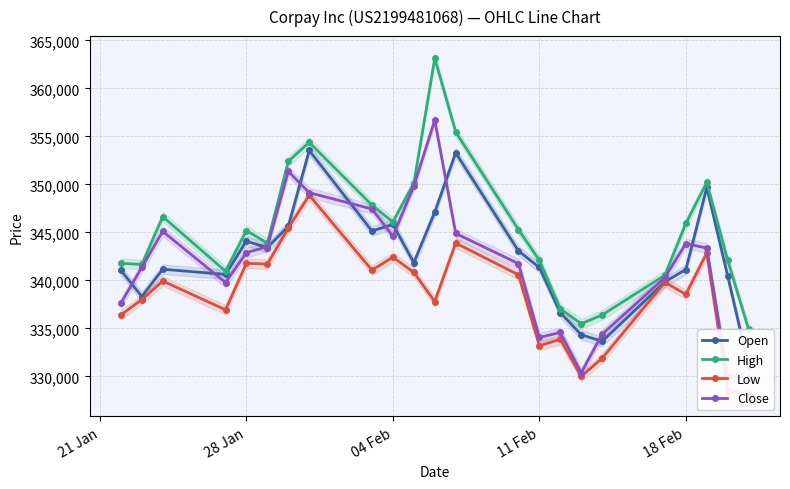

How many interior local peaks does the High series have?

5